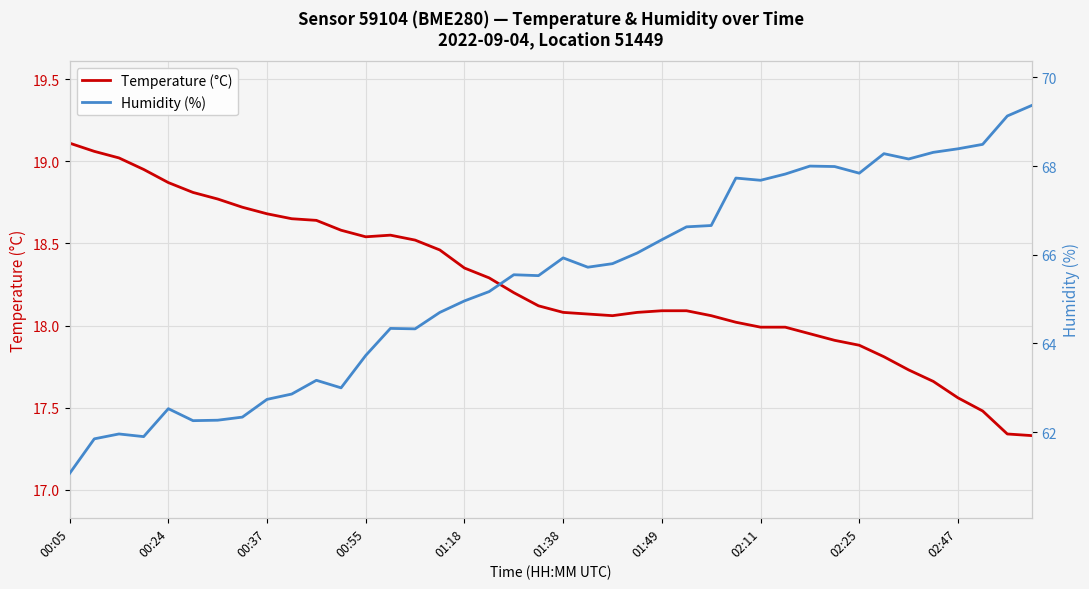

True or false: Temperature (°C) and Humidity (%) cross at least once.

False